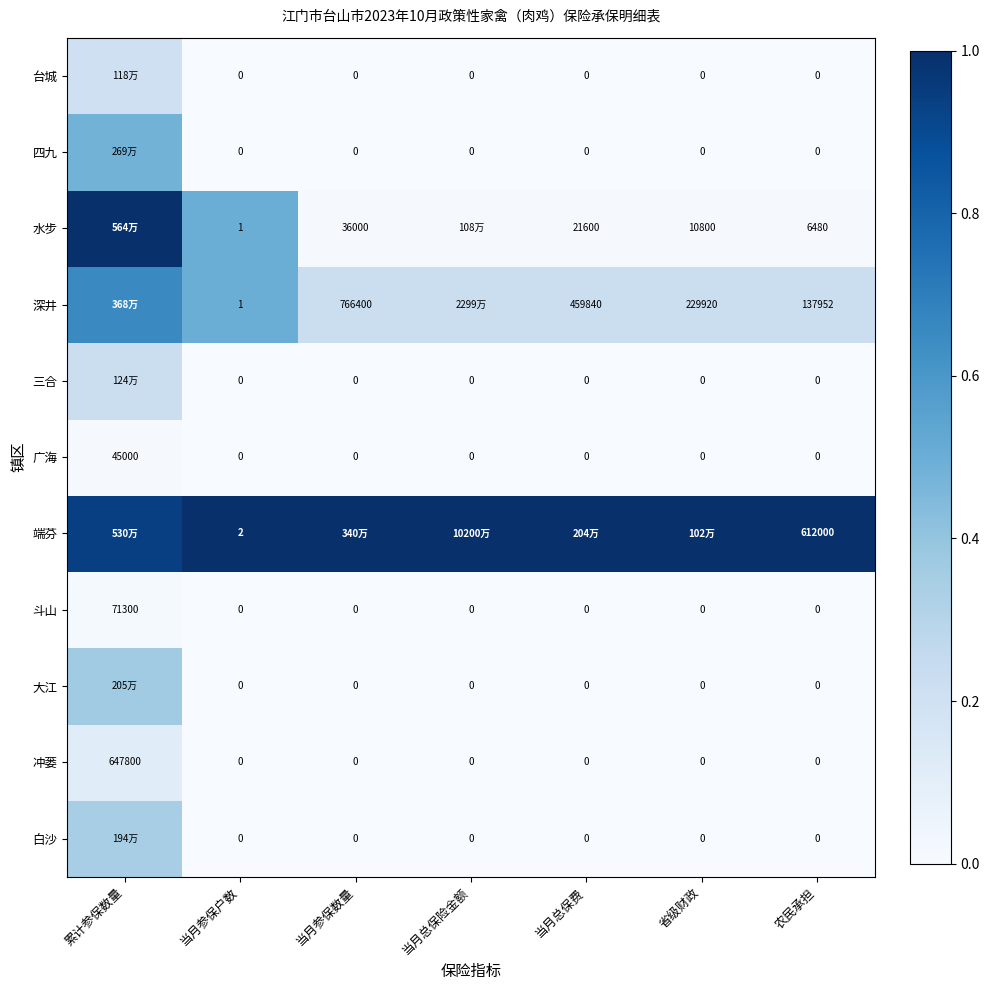

What is the total value across all series at 当月参保户数?

4.0